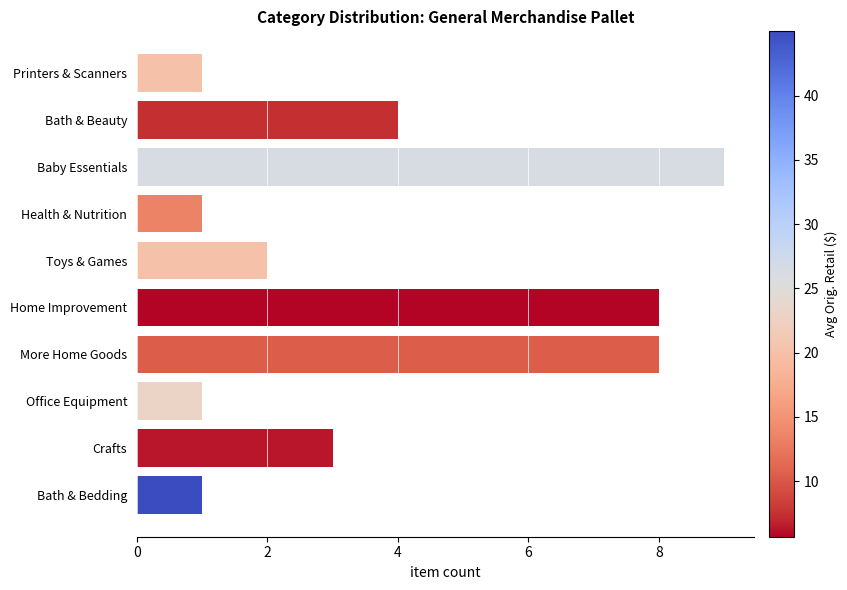

Between Home Improvement and Printers & Scanners, which is larger?

Home Improvement